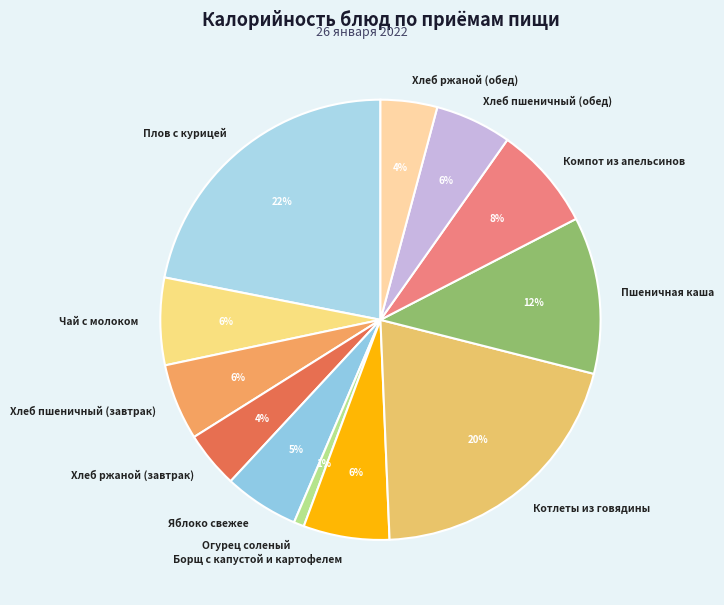

How many slices are in this pie chart?

12